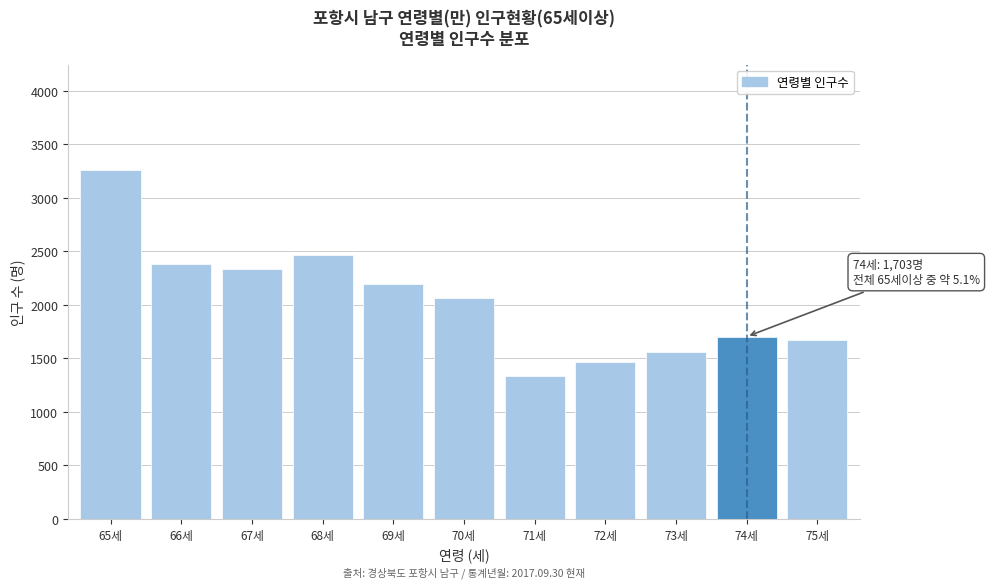

Reading left to right, extract all data points from this chart.

3264	2380	2339	2465	2199	2068	1331	1470	1557	1703	1668